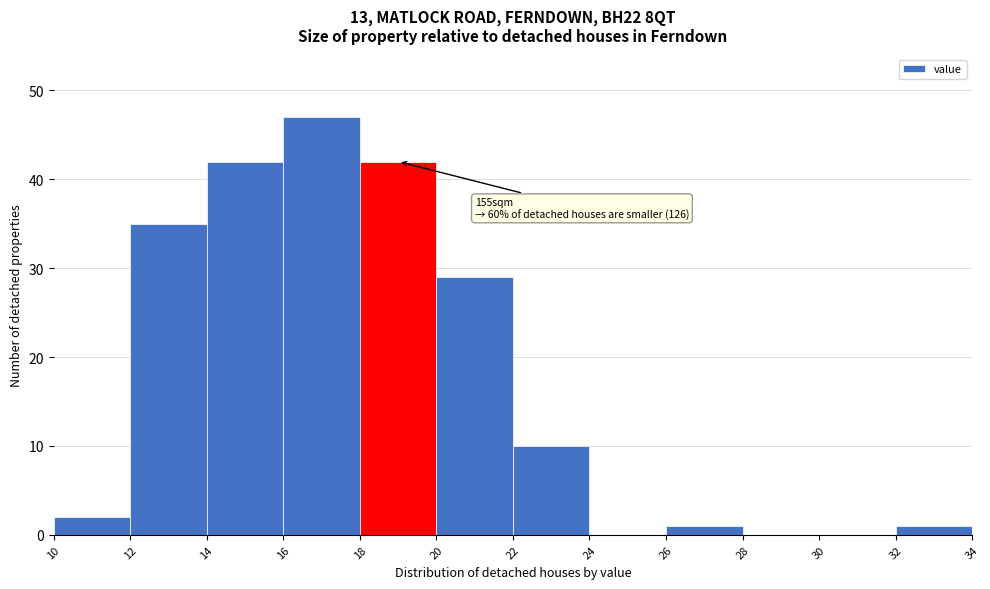

Over which range of the x-axis is the bar tallest?

16 to 18